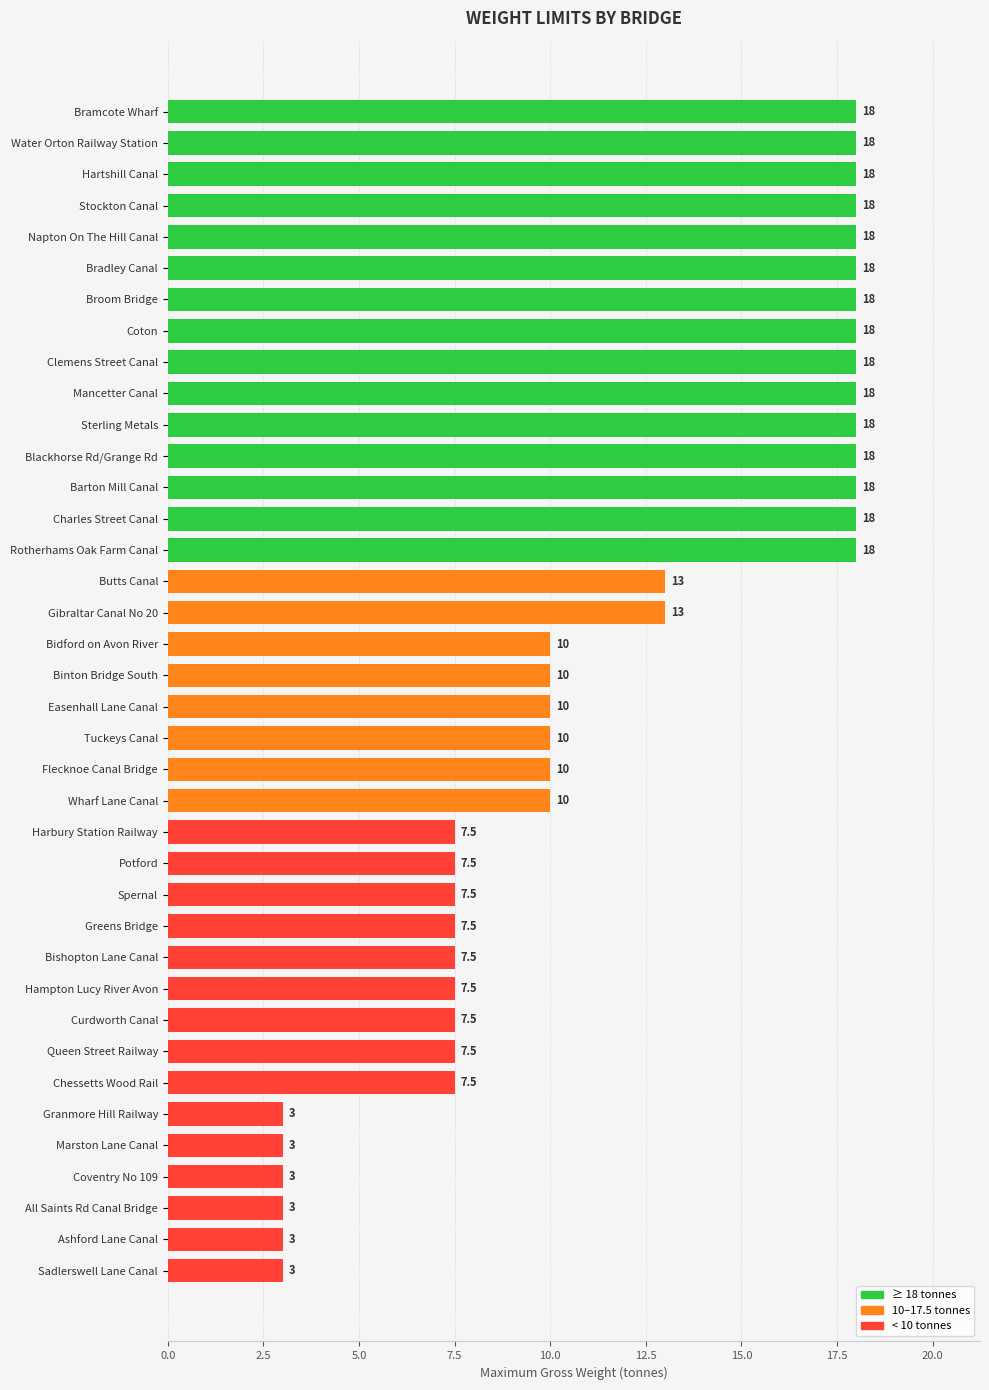

What is the approximate value at Charles Street Canal?

18.0